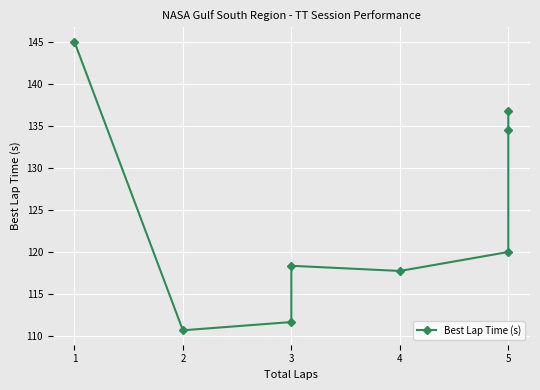

What is the sum of all values?

994.9